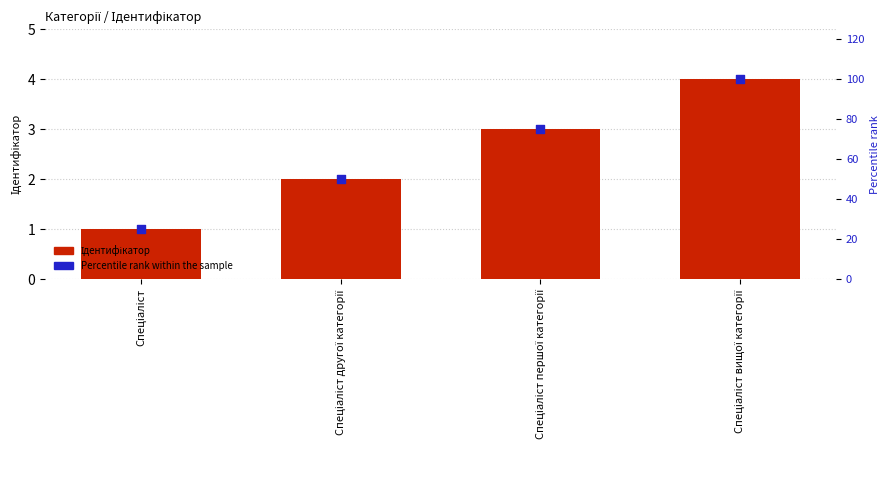

At how many categories does at least one series exceed 81?

1